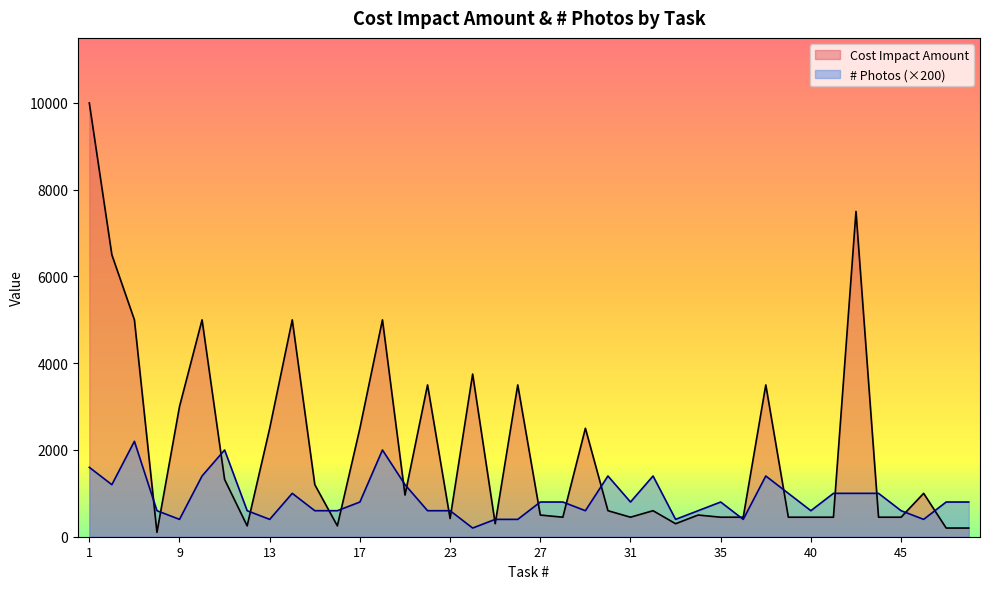

The Cost Impact Amount series shows 960 at 19. True or false?

True